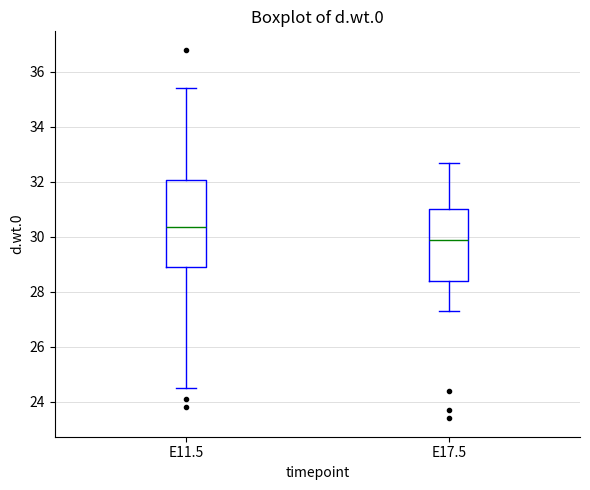

Which box is the tallest, from its lower edge to its upper edge?

E11.5